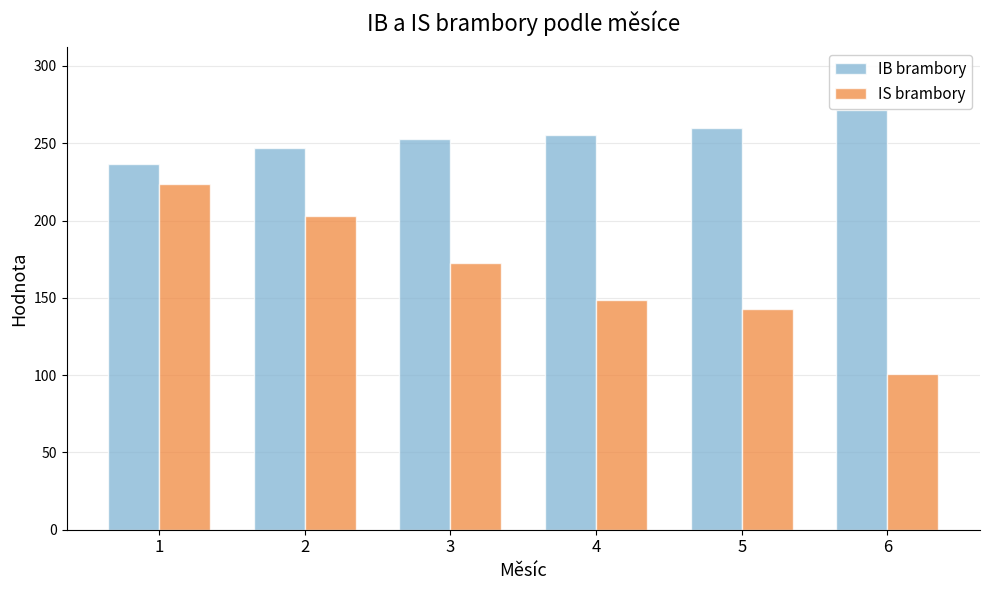

List the series in order of their peak value, highest first.

IB brambory, IS brambory